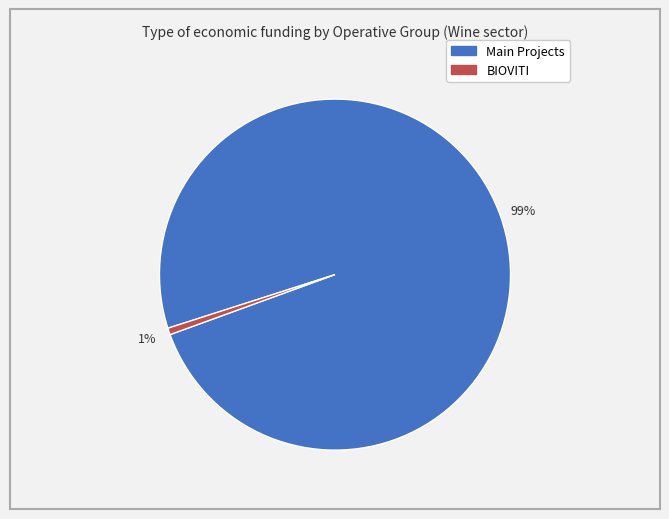

To the nearest percent, what is the average slice percentage?

50%